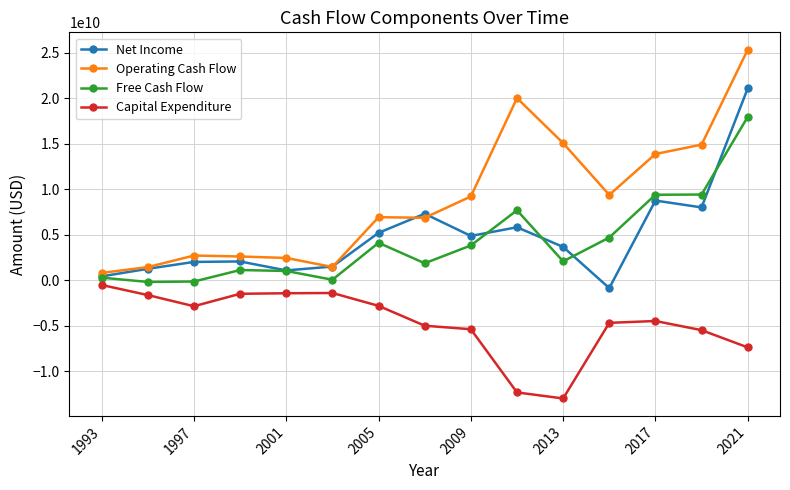

Which series has the largest range (max minus min)?

Operating Cash Flow